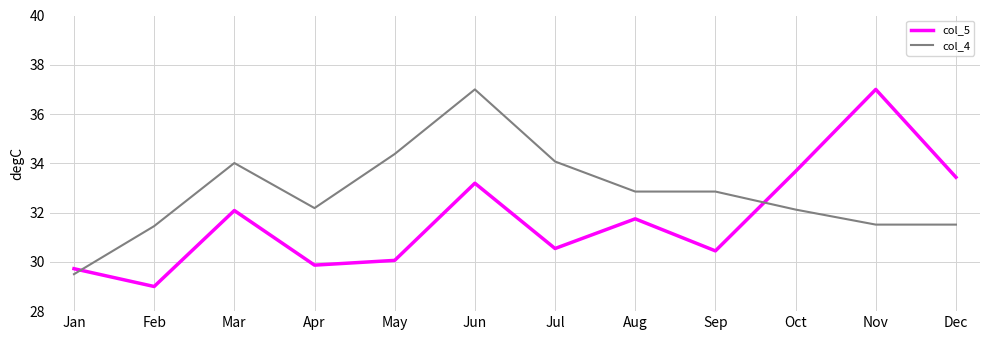

Which series changed the most between Jun and Dec?

col_4